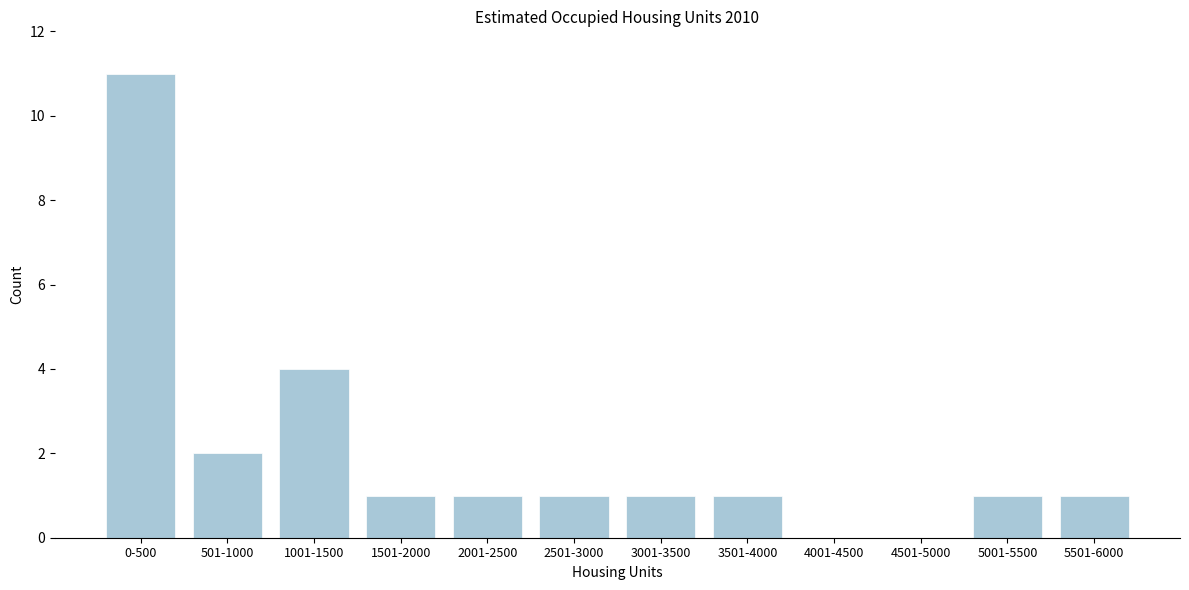

Reading right to left, extract all data points from this chart.

5501-6000=1	5001-5500=1	4501-5000=0	4001-4500=0	3501-4000=1	3001-3500=1	2501-3000=1	2001-2500=1	1501-2000=1	1001-1500=4	501-1000=2	0-500=11